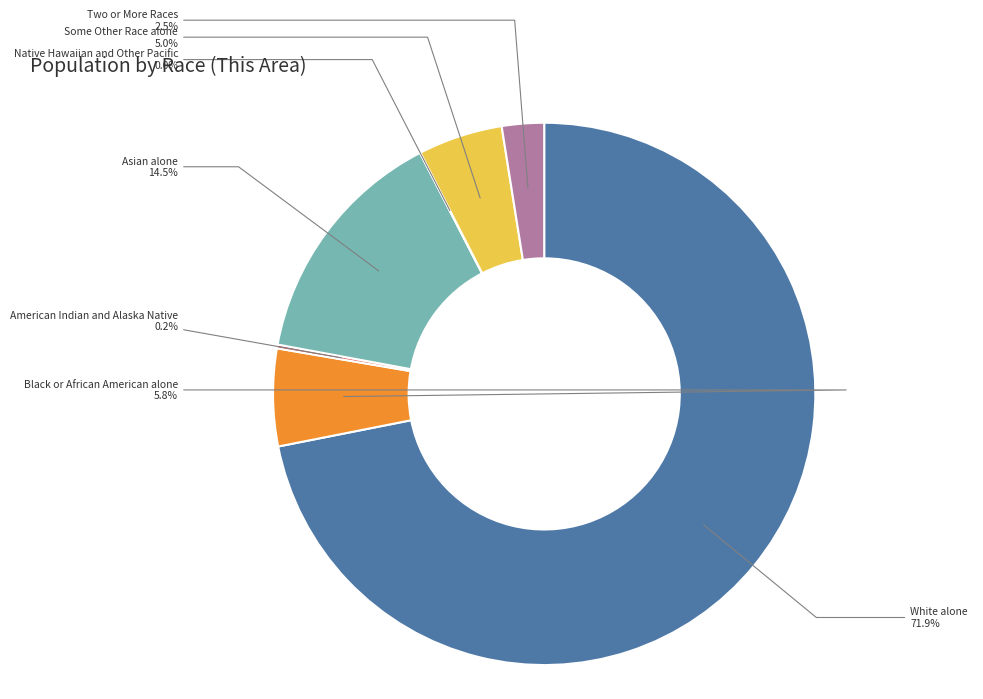

What percentage is NOT represented by Two or More Races?

97.5%